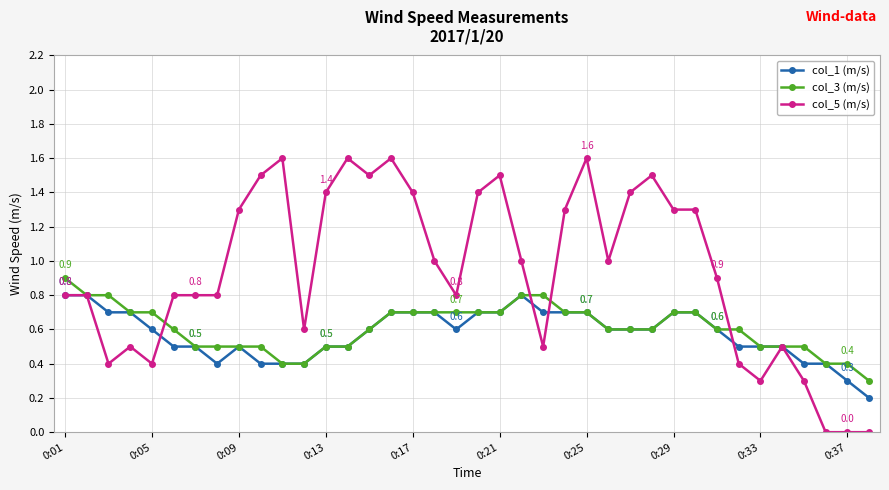

How many distinct data groups are displayed?

3